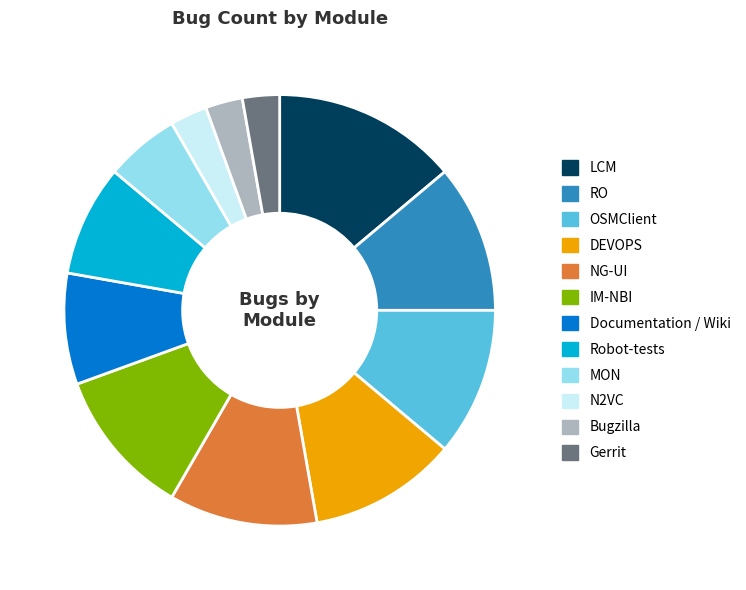

What is the largest slice in the pie chart?

LCM